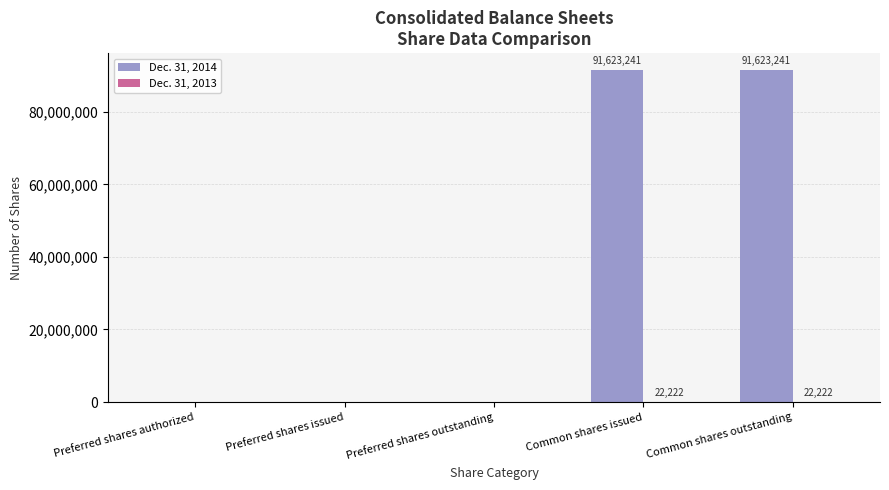

What is the maximum value shown in the chart?

91623241